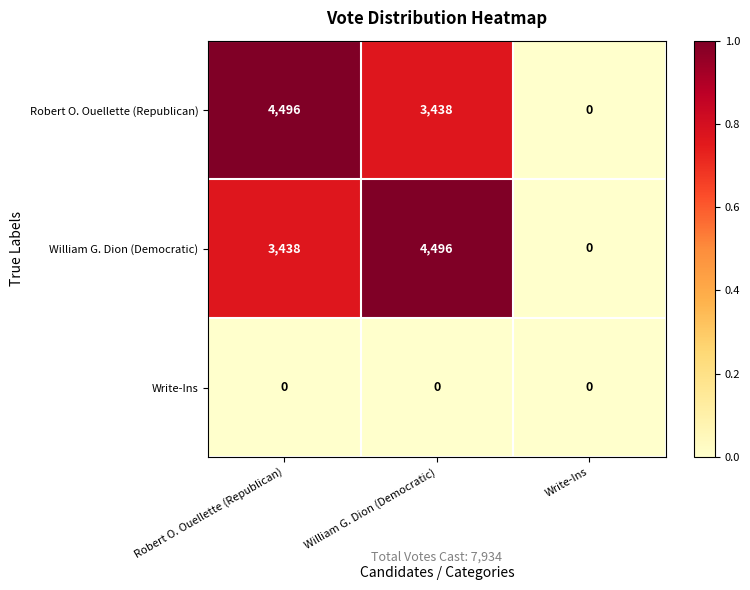

At which label is William G. Dion (Democratic) closest to 2248?

Robert O. Ouellette (Republican)